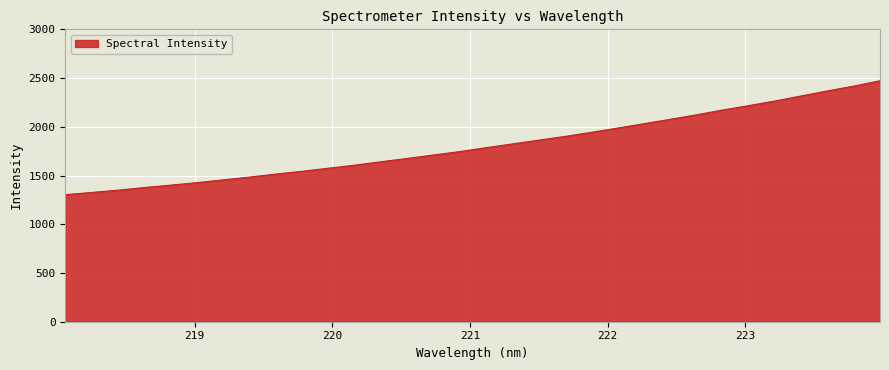

What is the difference between the maximum and minimum values?

1168.8